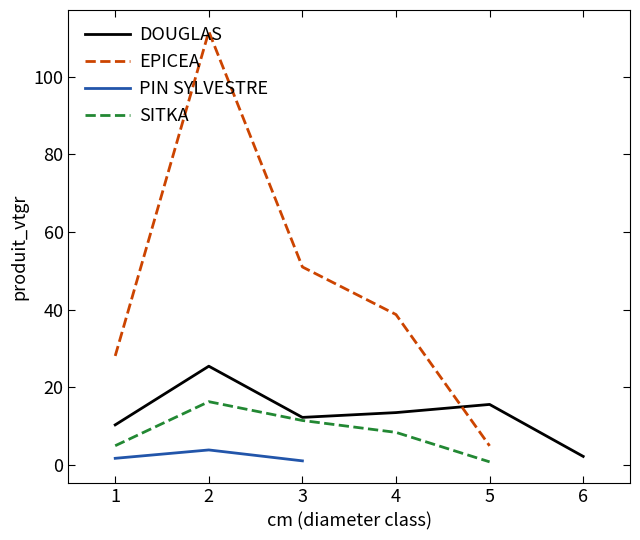

Read the SITKA value at 3.

11.4